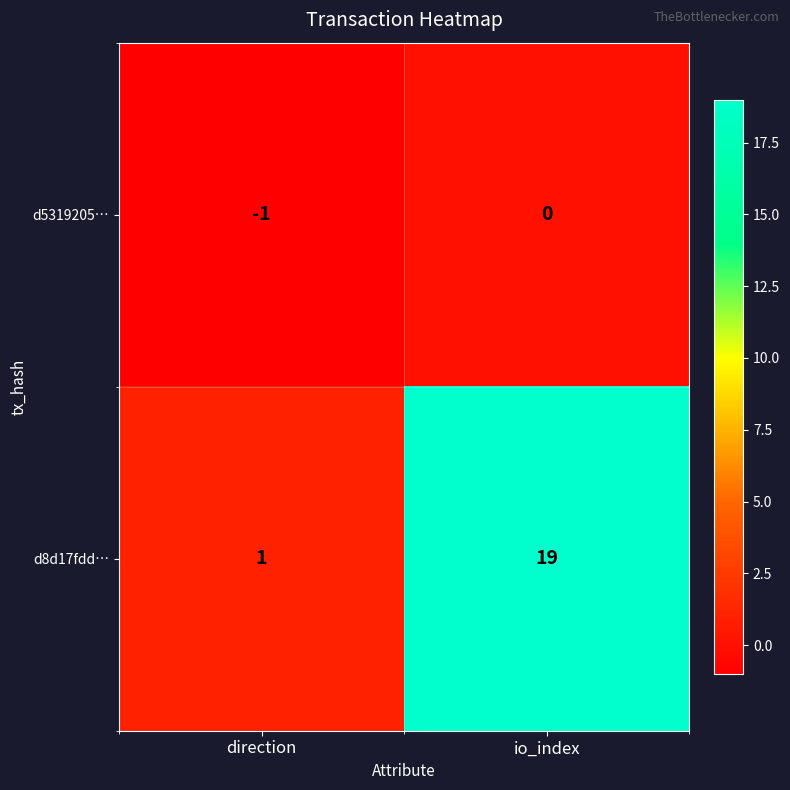

Rank the series at io_index from highest to lowest value.

d8d17fdd…, d5319205…